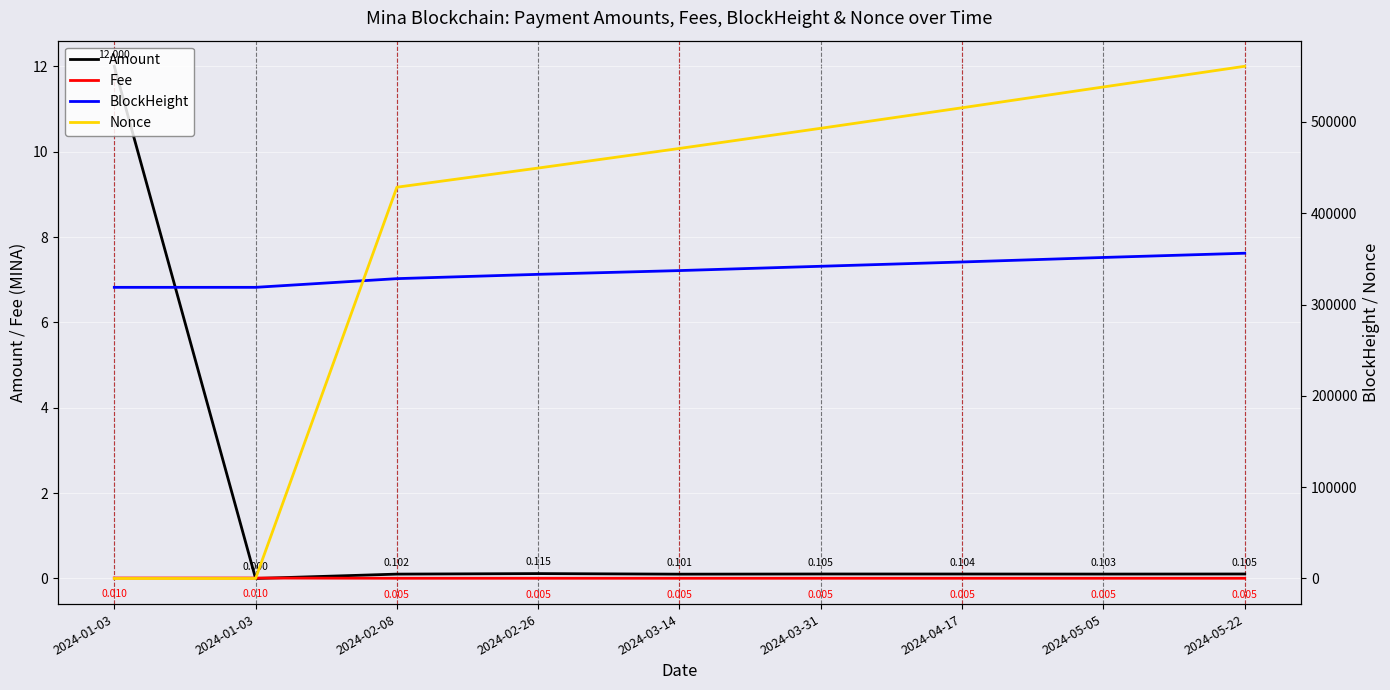

Is it true that Amount equals 12.0 at 2024-01-03?

True